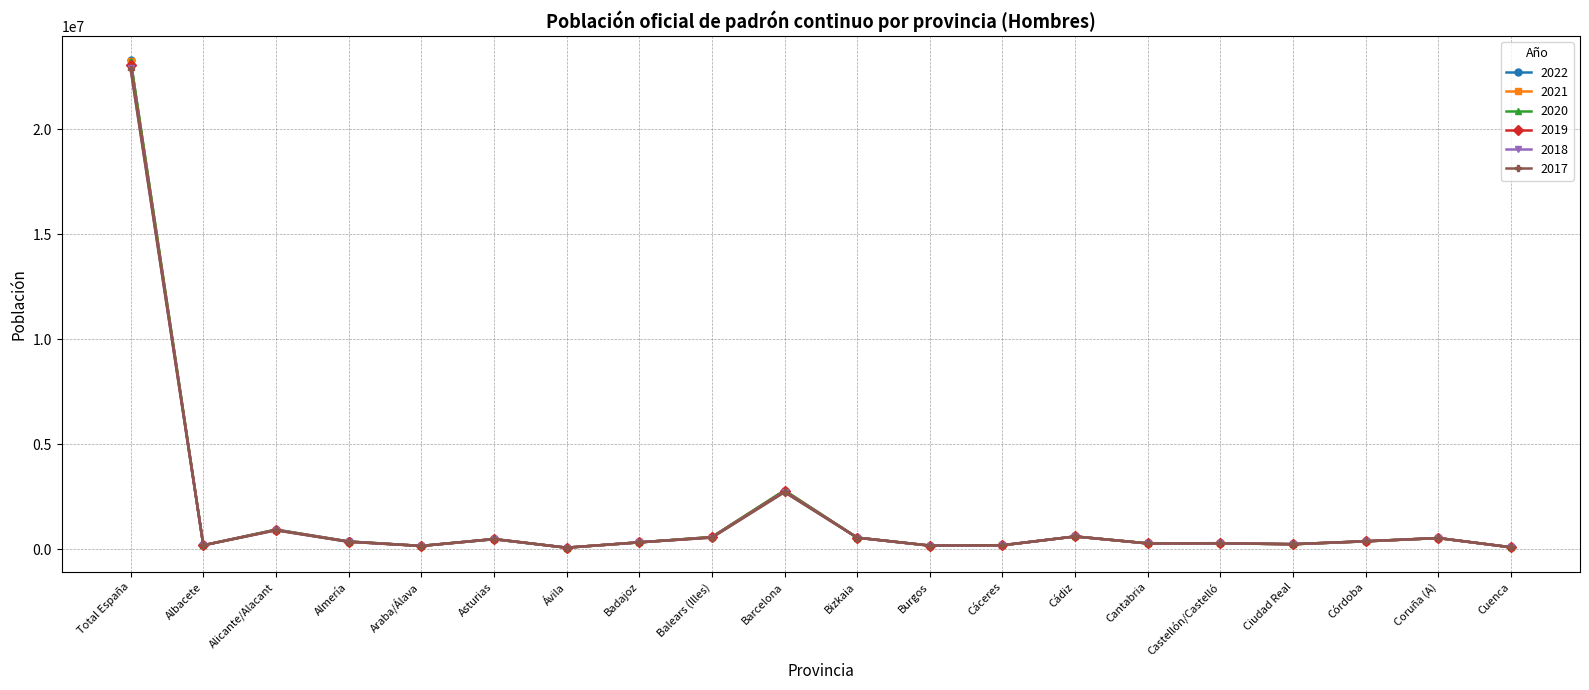

What is the total value across all series at Cádiz?

3677231